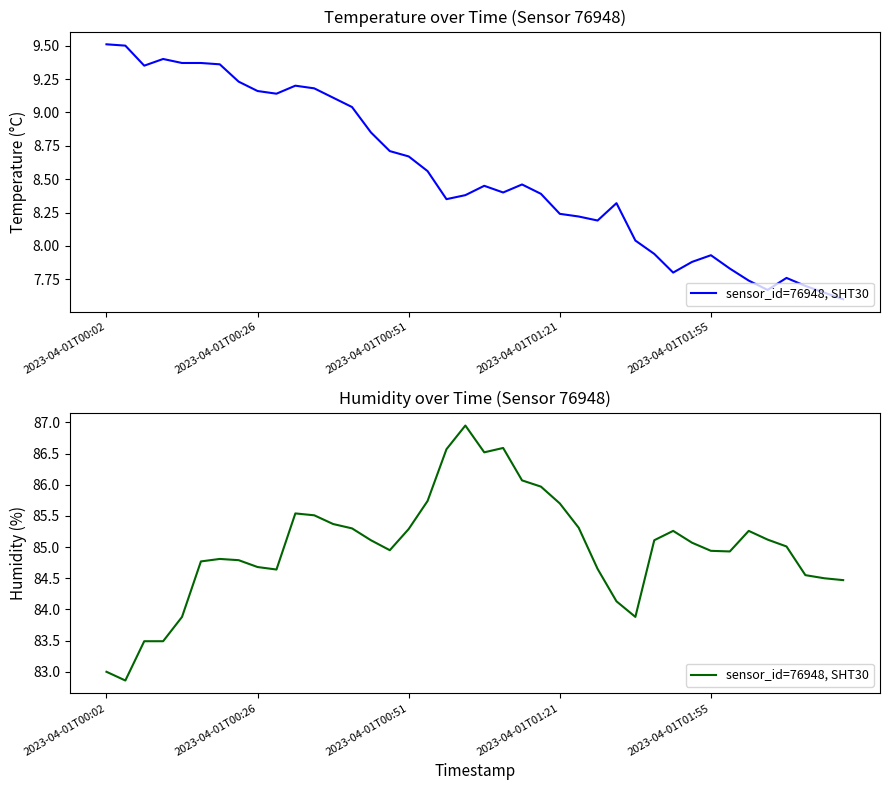

At which label does the data first exceed 85?

10